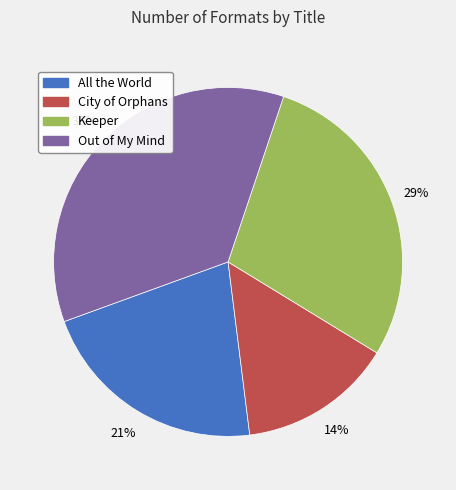

To the nearest percent, what portion does Out of My Mind represent?

36%